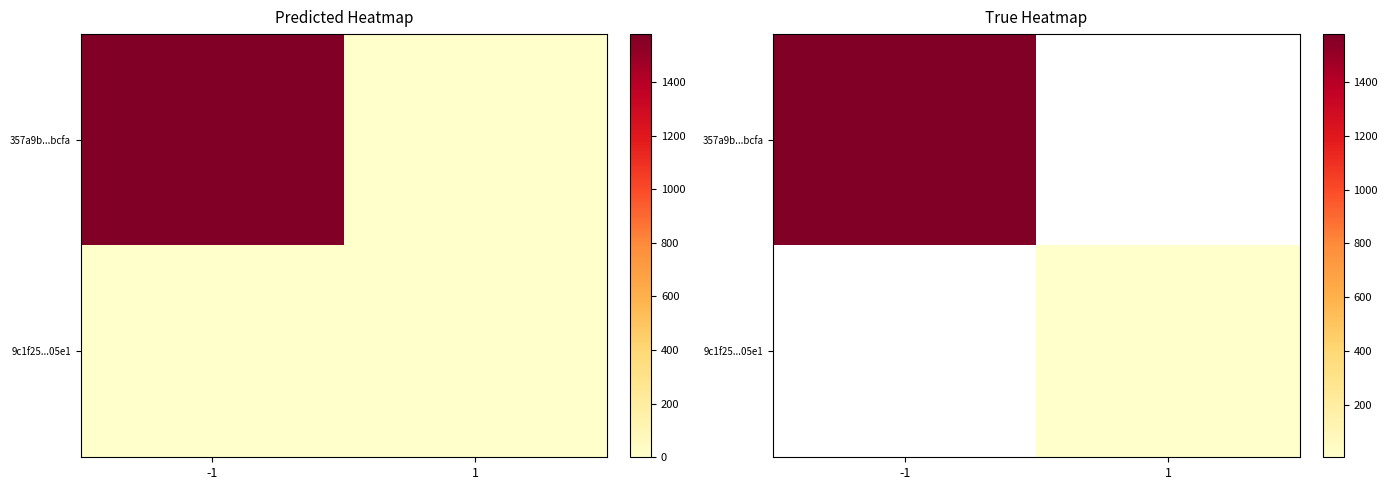

Which category has the lowest value in the 9c1f25...05e1 series?

-1